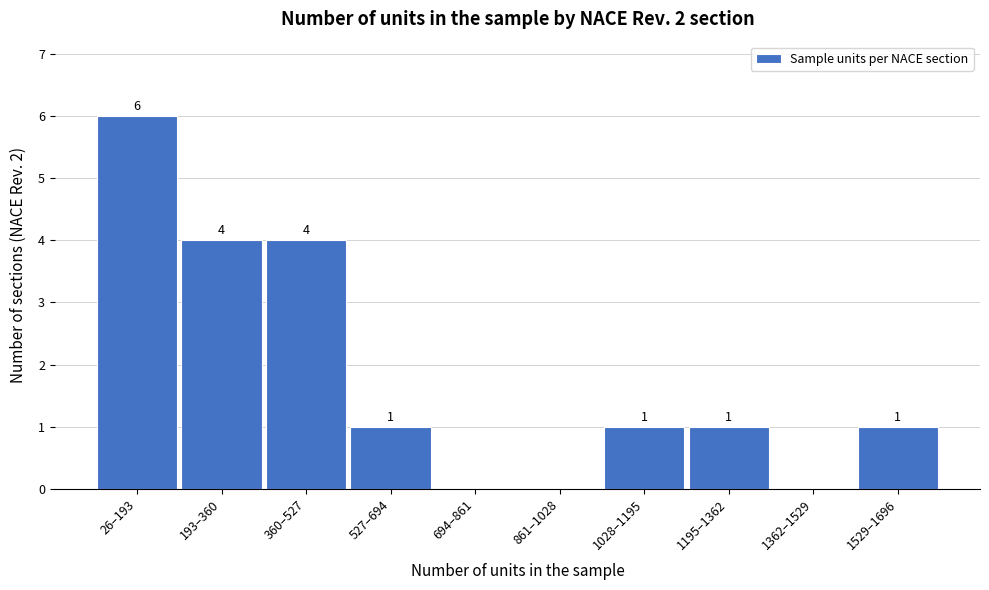

Reading right to left, what are all the values shown in this chart?

1529–1696=1	1362–1529=0	1195–1362=1	1028–1195=1	861–1028=0	694–861=0	527–694=1	360–527=4	193–360=4	26–193=6